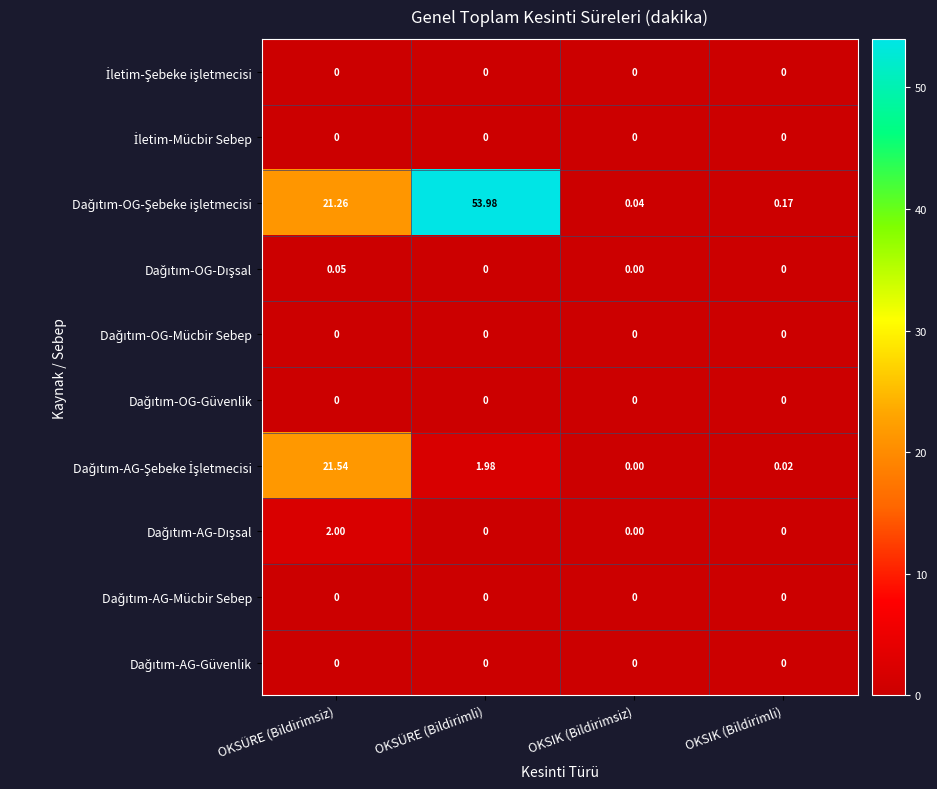

At which category is the sum across all series the highest?

OKSÜRE (Bildirimli)